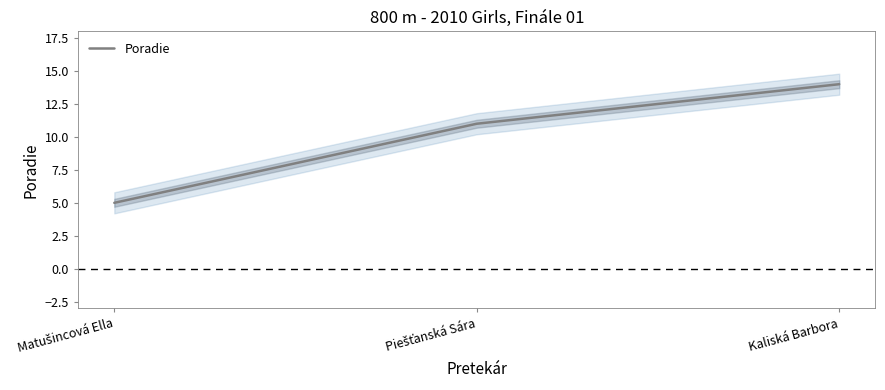

What is the value of the 3rd point from the left?

14